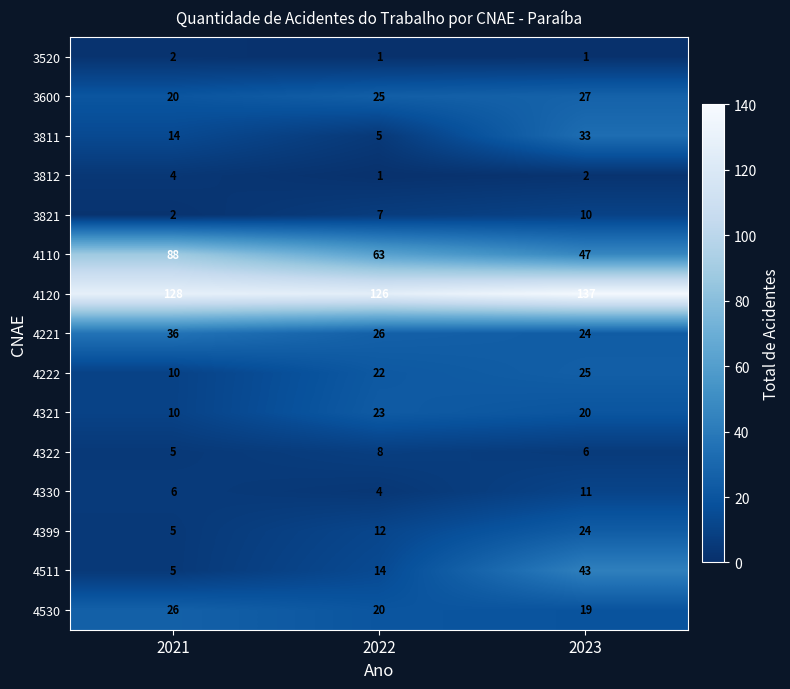

What is the total value across all series at 2022?

357